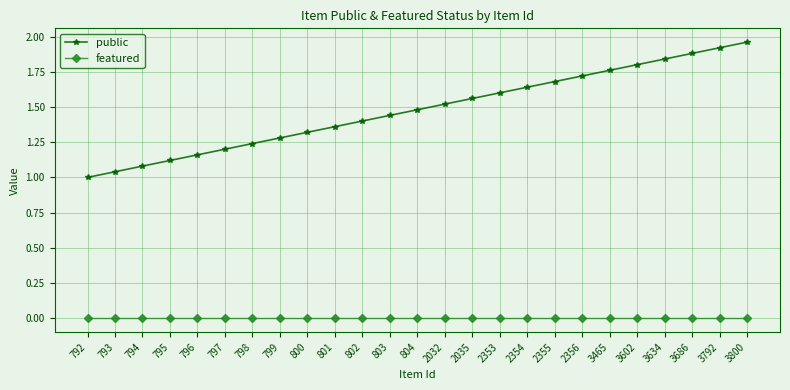

How many lines are shown in the chart?

2